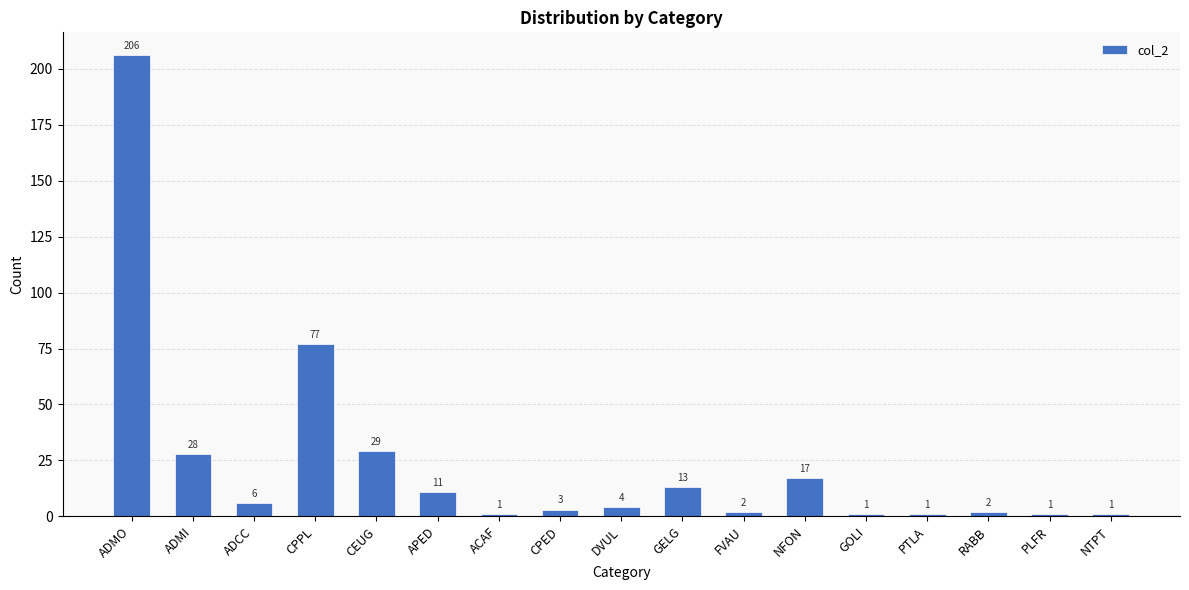

What is the minimum value shown in the chart?

1